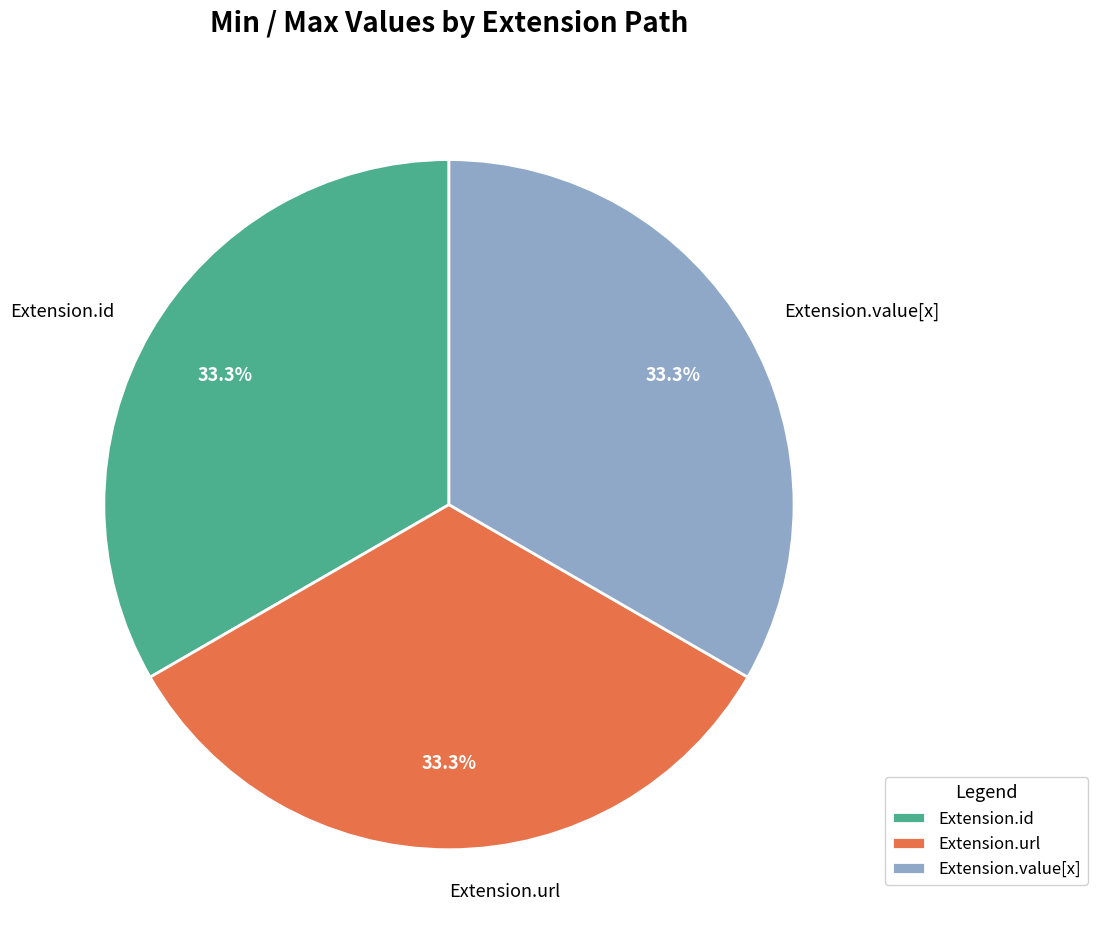

What is the ratio of the value at Extension.url to the value at Extension.id?

1.0